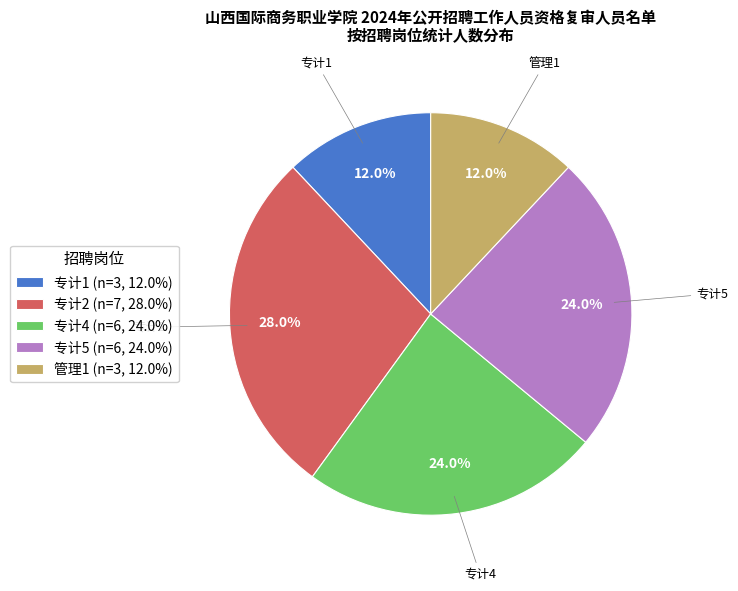

To the nearest percent, what is the combined percentage of 管理1 and 专计5?

36%